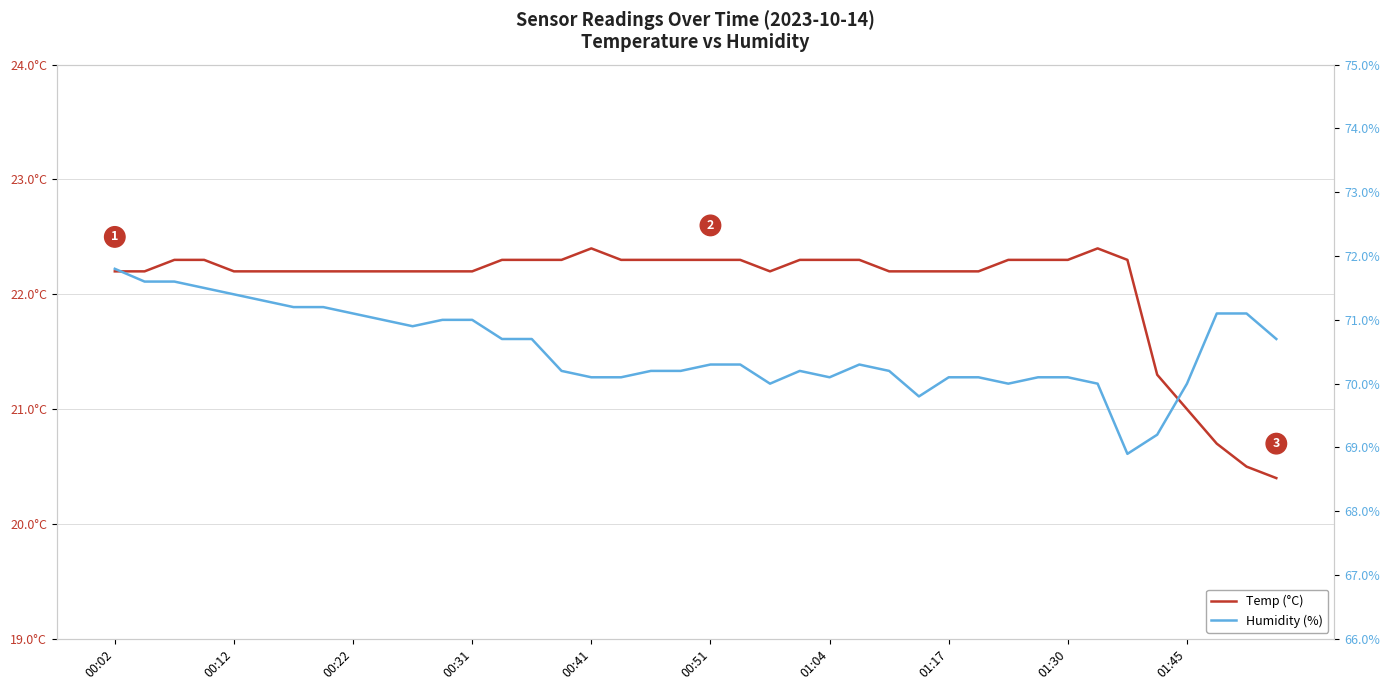

How many categories are shown in the chart?

40